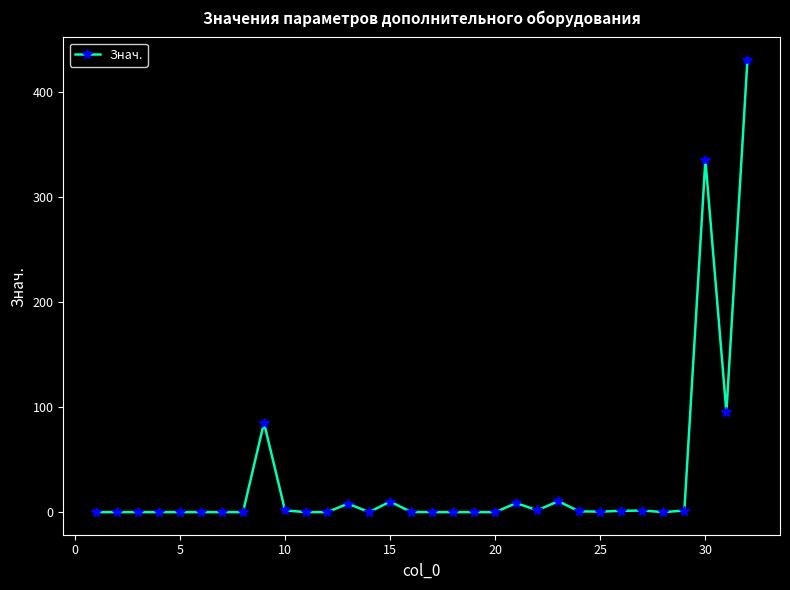

True or false: the data has more than 1 interior local peaks.

True